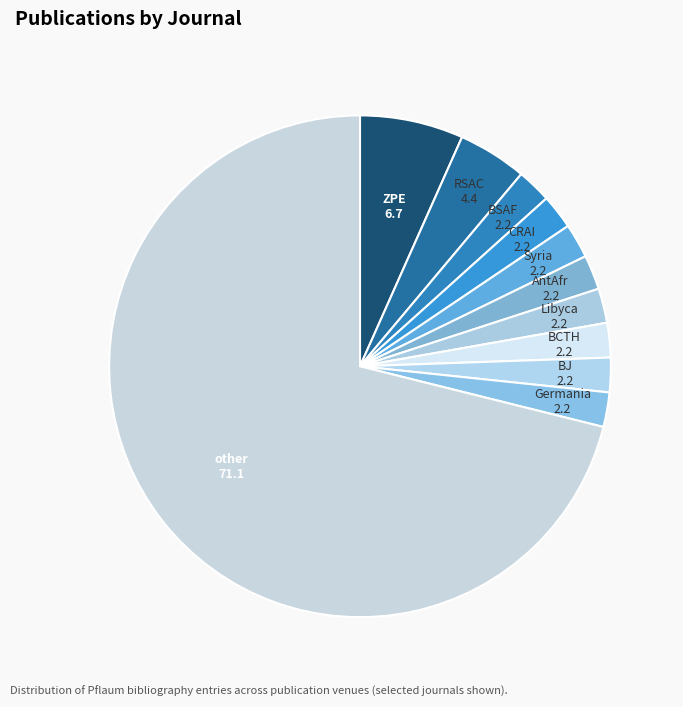

What is the largest slice in the pie chart?

other